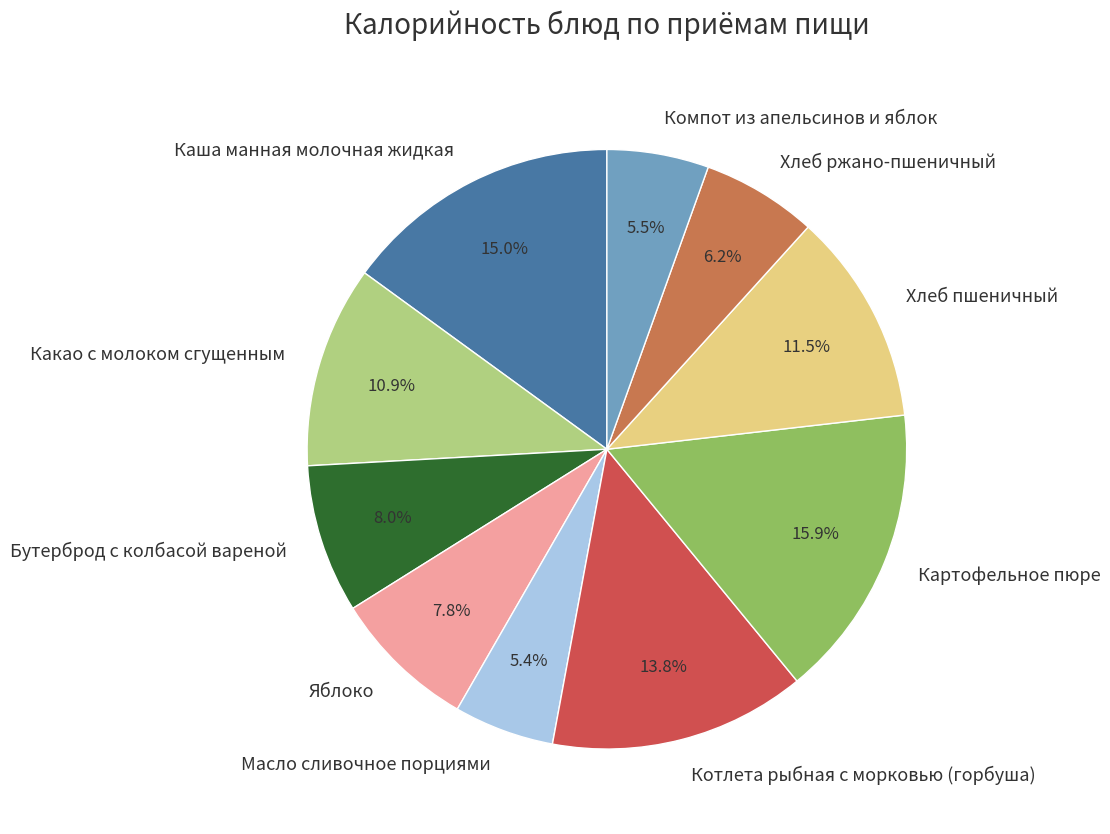

Approximately how many times larger is the value at Бутерброд с колбасой вареной compared to Какао с молоком сгущенным?

0.7